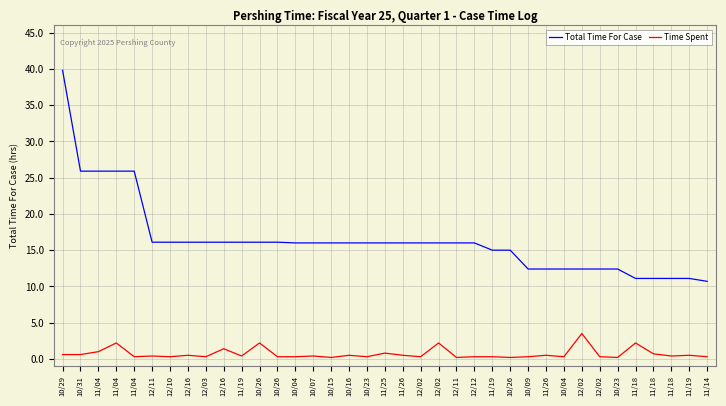

Between 11/04 and 10/07, which series saw the biggest shift?

Total Time For Case